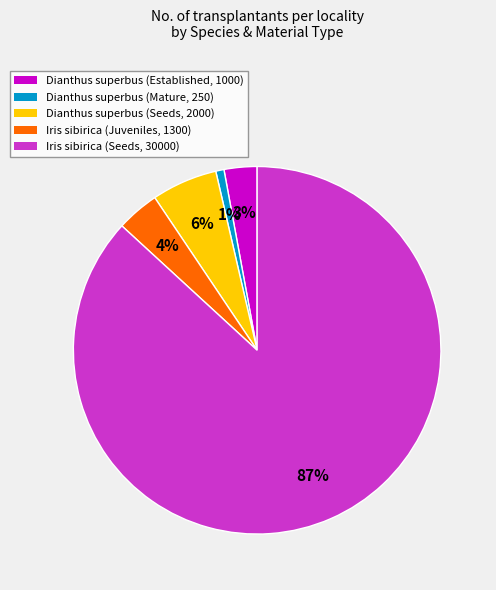

To the nearest percent, what is the average slice percentage?

20%